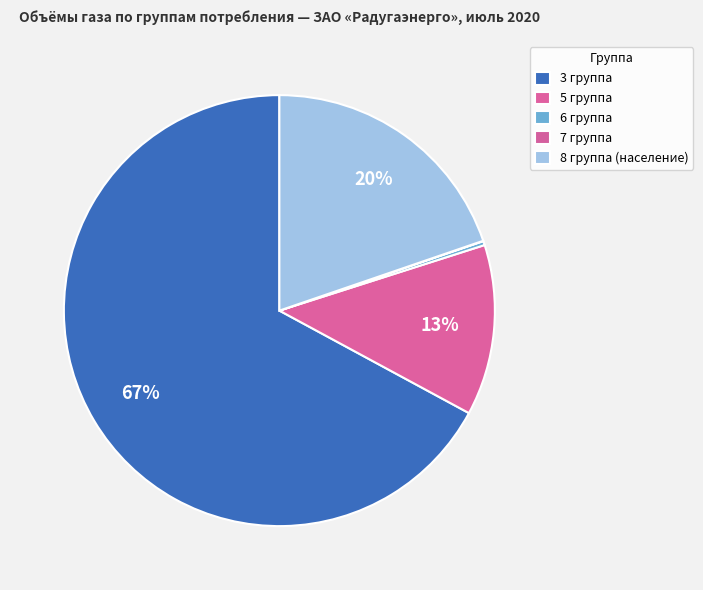

To the nearest percent, what is the average slice percentage?

20%